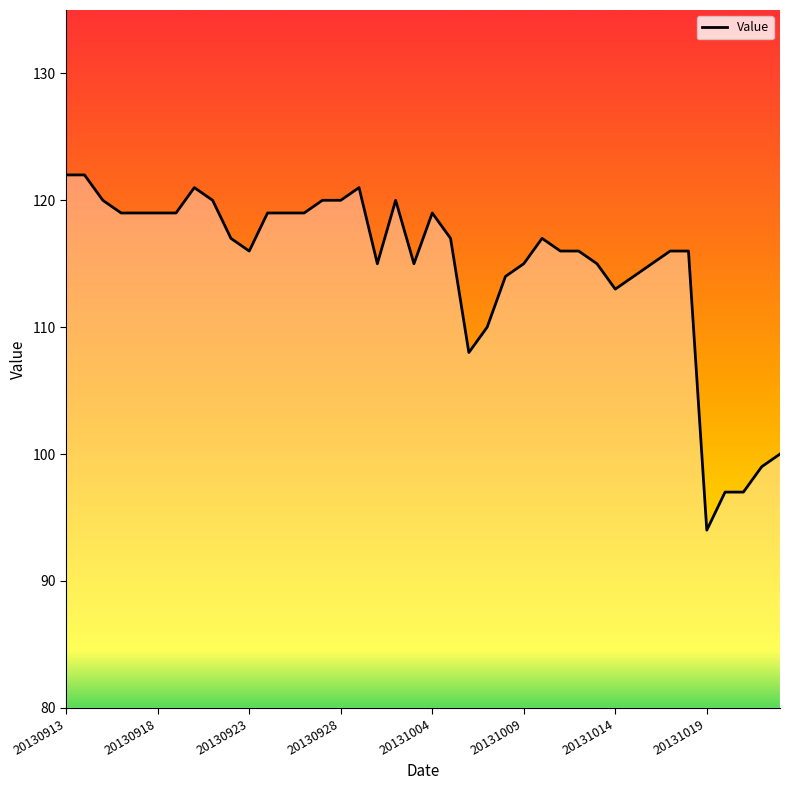

What is the smallest value displayed?

94